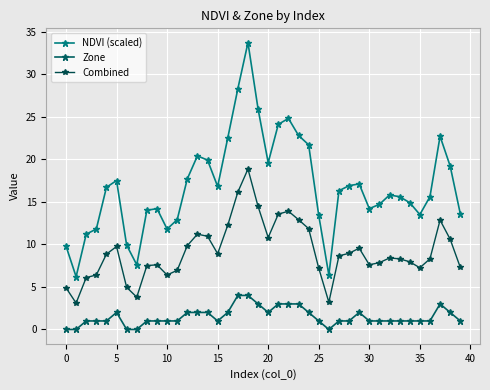

Rank the series by their maximum value, from lowest to highest.

Zone, Combined, NDVI (scaled)